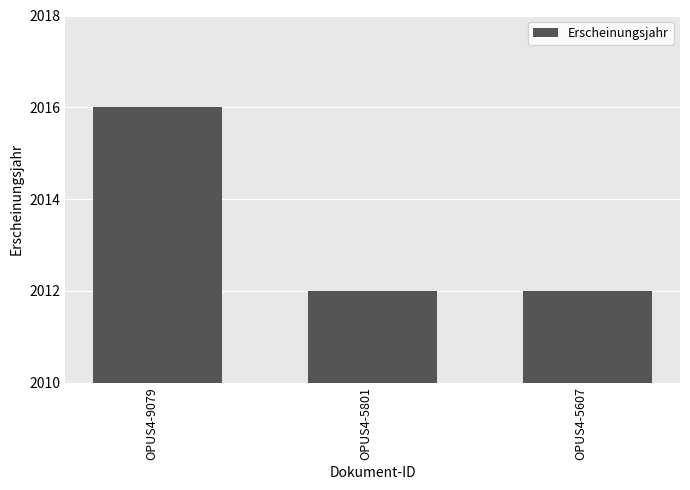

Between OPUS4-5801 and OPUS4-9079, which is larger?

OPUS4-9079